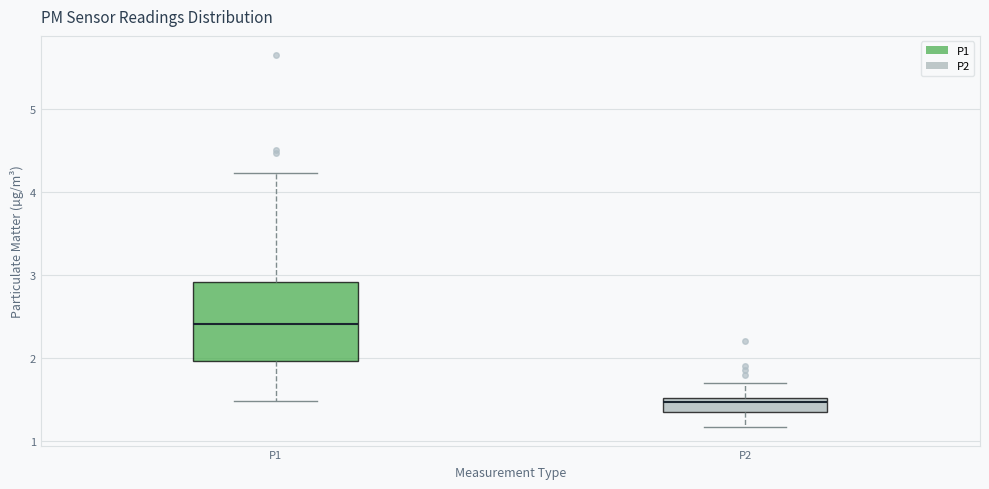

Reading left to right, transcribe this box plot: for each box, give where its median line is, the range the box spans, and where its two whiskers end, as read against the y-axis. The values are not printed on the chart, so give them approximately, as read against the axis.

P1: median 2.4, box 2.0 to 2.9, whiskers 1.5 to 4.2
P2: median 1.5 (just below the box's upper edge), box 1.4 to 1.5, whiskers 1.2 to 1.7